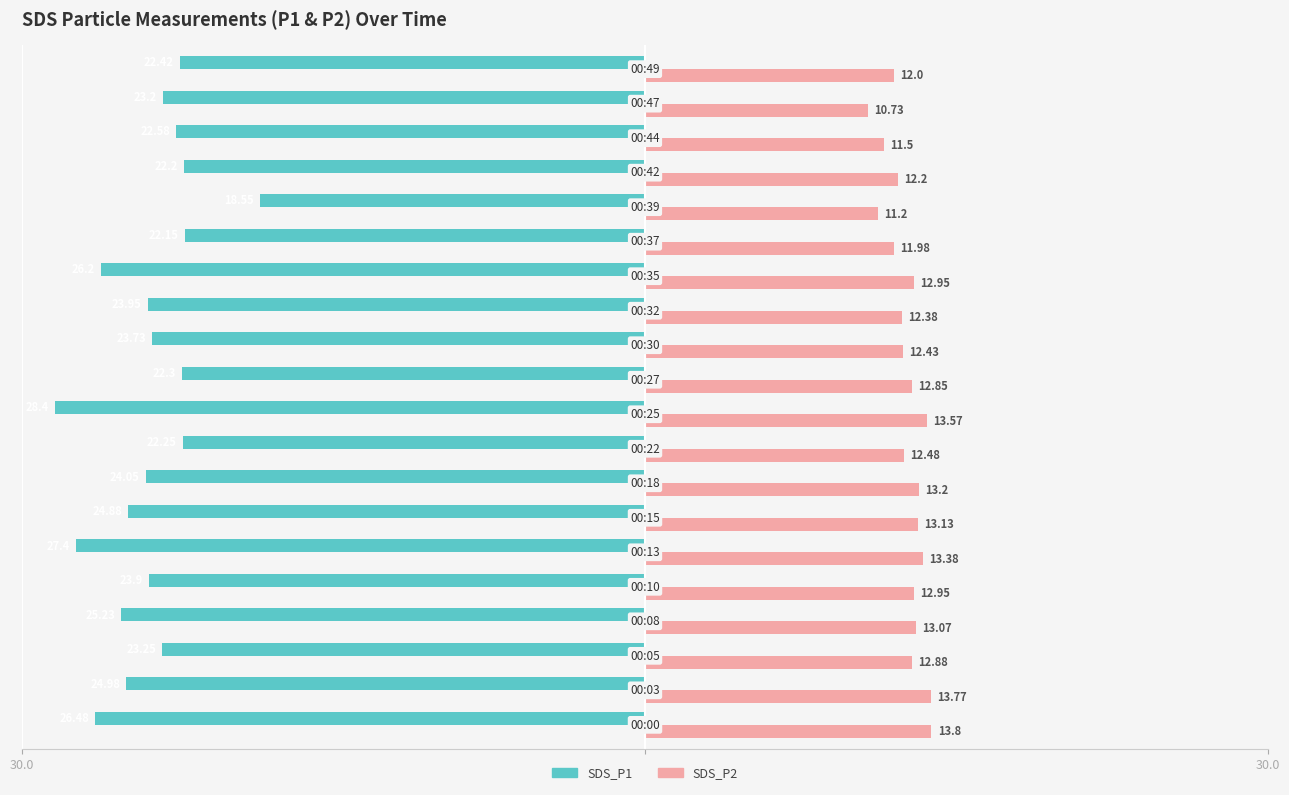

How many values in the SDS_P1 series are below 23?

7